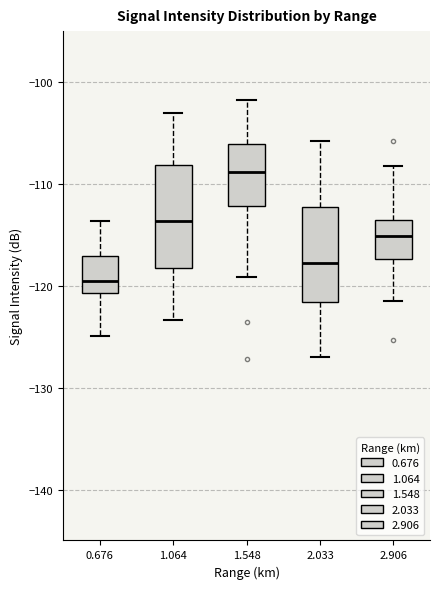

Reading left to right, transcribe this box plot: for each box, give where its median line is, the range the box spans, and where its two whiskers end, as read against the y-axis. The values are not printed on the chart, so give them approximately, as read against the axis.

0.676: median -119, box -121 to -117, whiskers -125 to -114
1.064: median -114, box -118 to -108, whiskers -123 to -103
1.548: median -109, box -112 to -106, whiskers -119 to -102
2.033: median -118, box -122 to -112, whiskers -127 to -106
2.906: median -115, box -117 to -113, whiskers -121 to -108